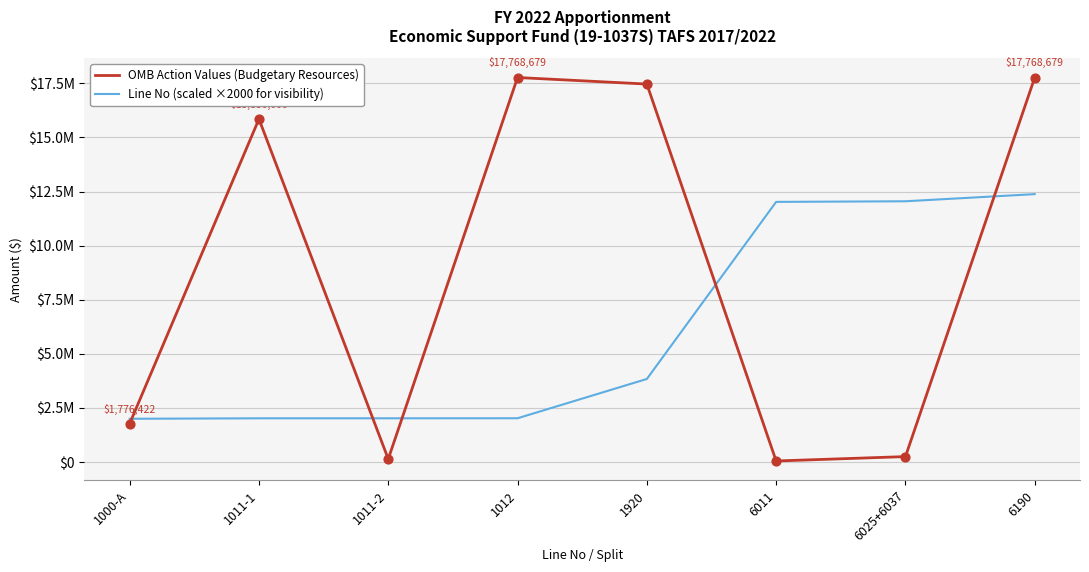

Which series has the largest total across all categories?

OMB Action Values (Budgetary Resources)